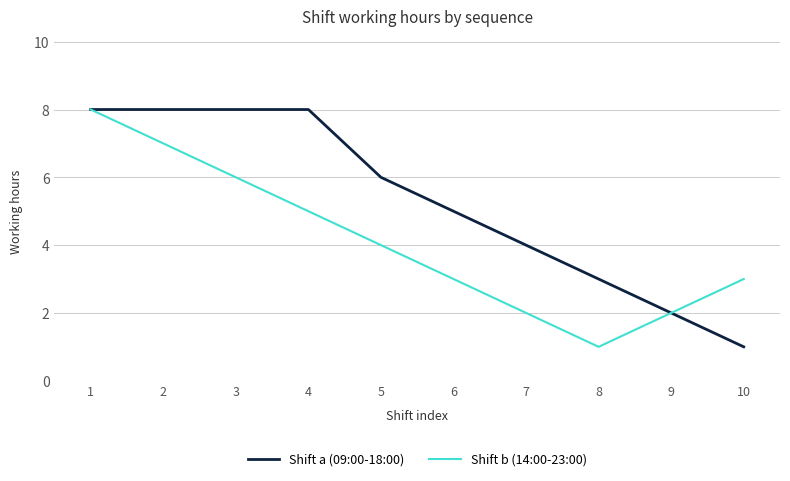

At which category is the sum across all series the highest?

1